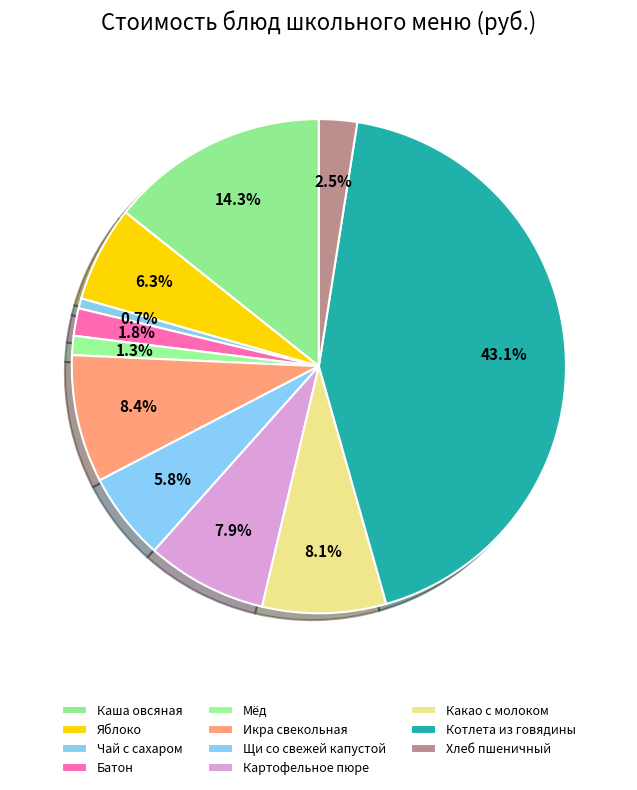

Is it true that Каша овсяная is 14% of the pie?

True